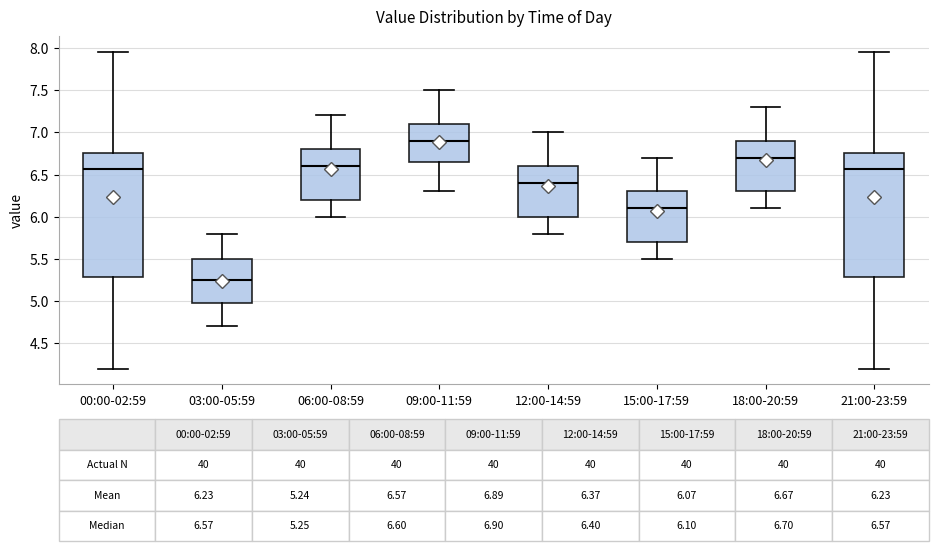

Which box's median line is the highest?

09:00-11:59